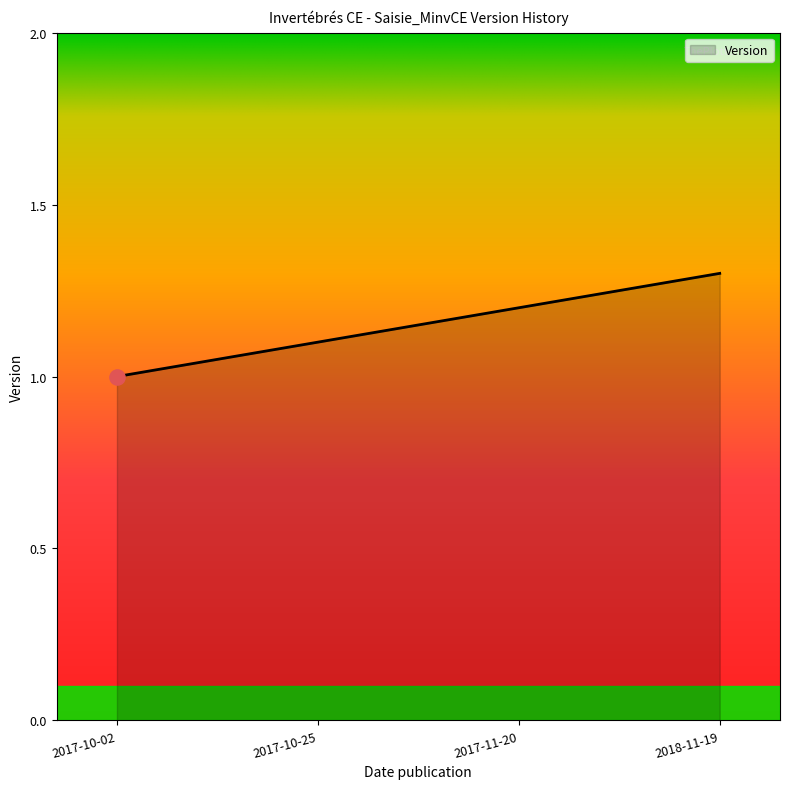

What is the change in value from 2017-10-02 to 2017-11-20?

+0.2